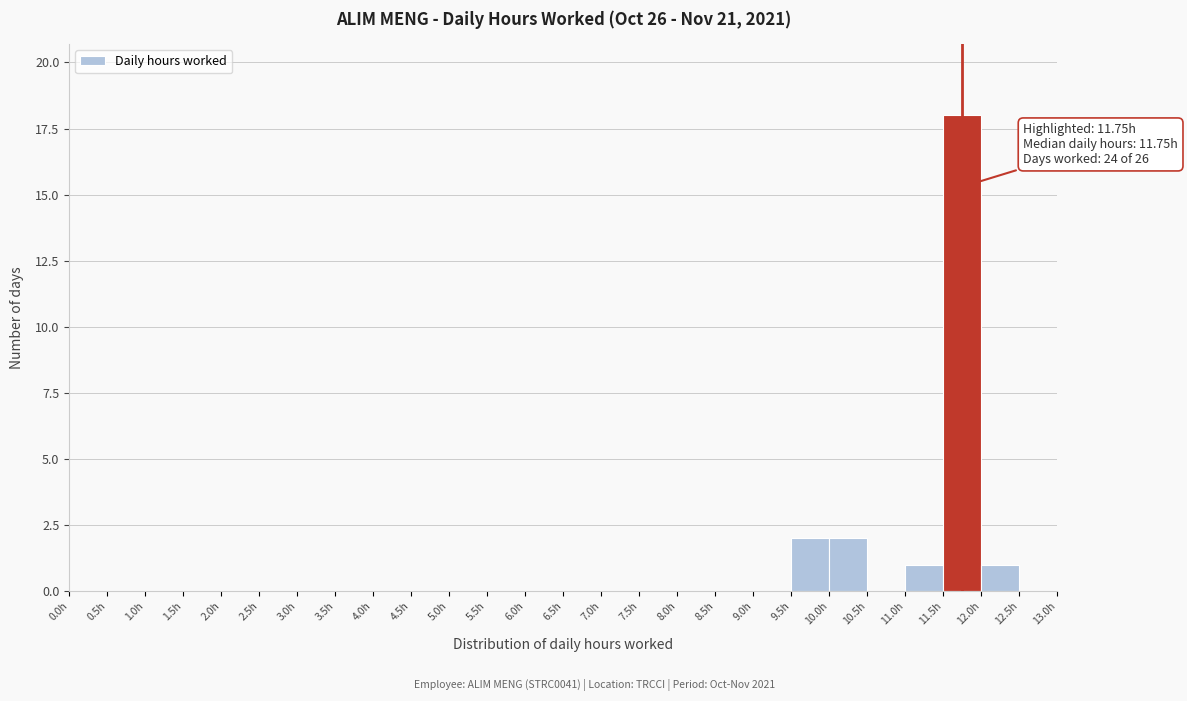

Which range on the x-axis has the tallest bar?

11.5 to 12.0